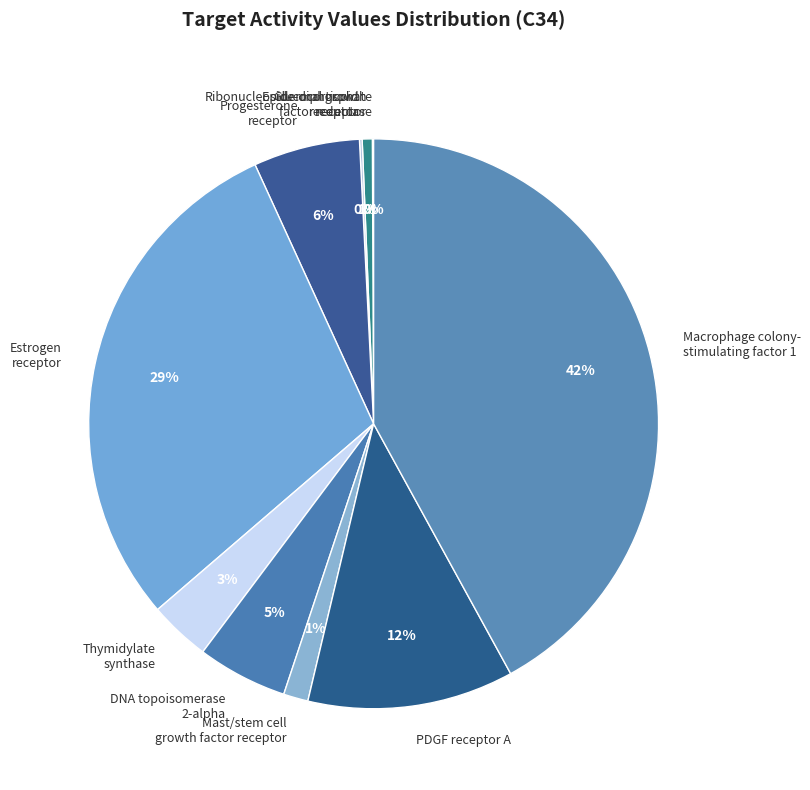

Which category has the smallest portion of the pie?

Ribonucleoside-diphosphate reductase